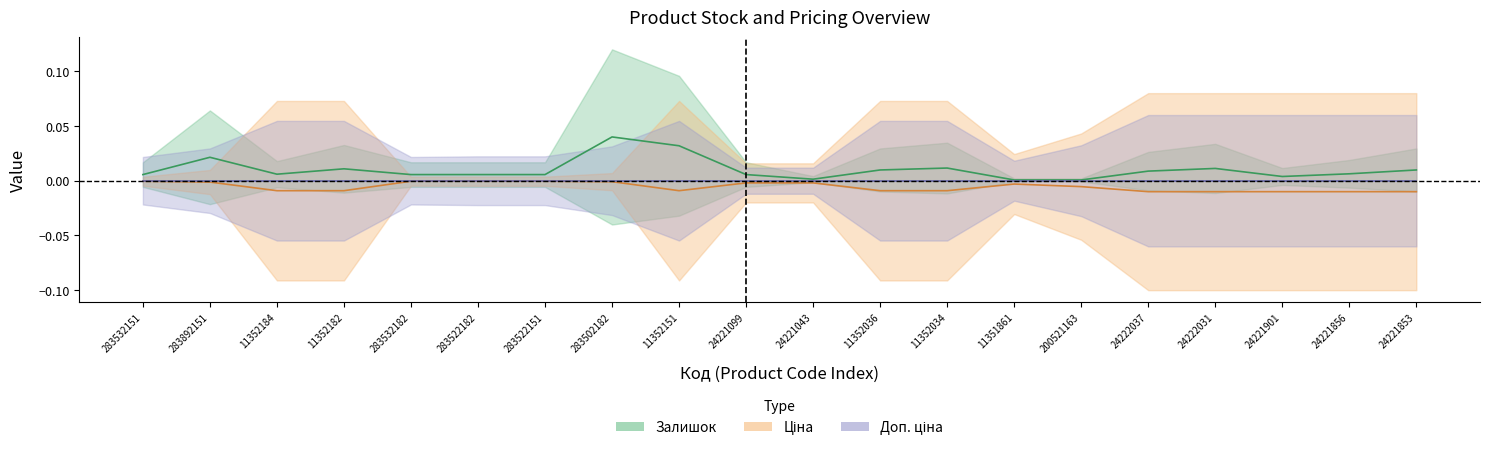

The Залишок series shows 0.0 at 24222031. True or false?

False